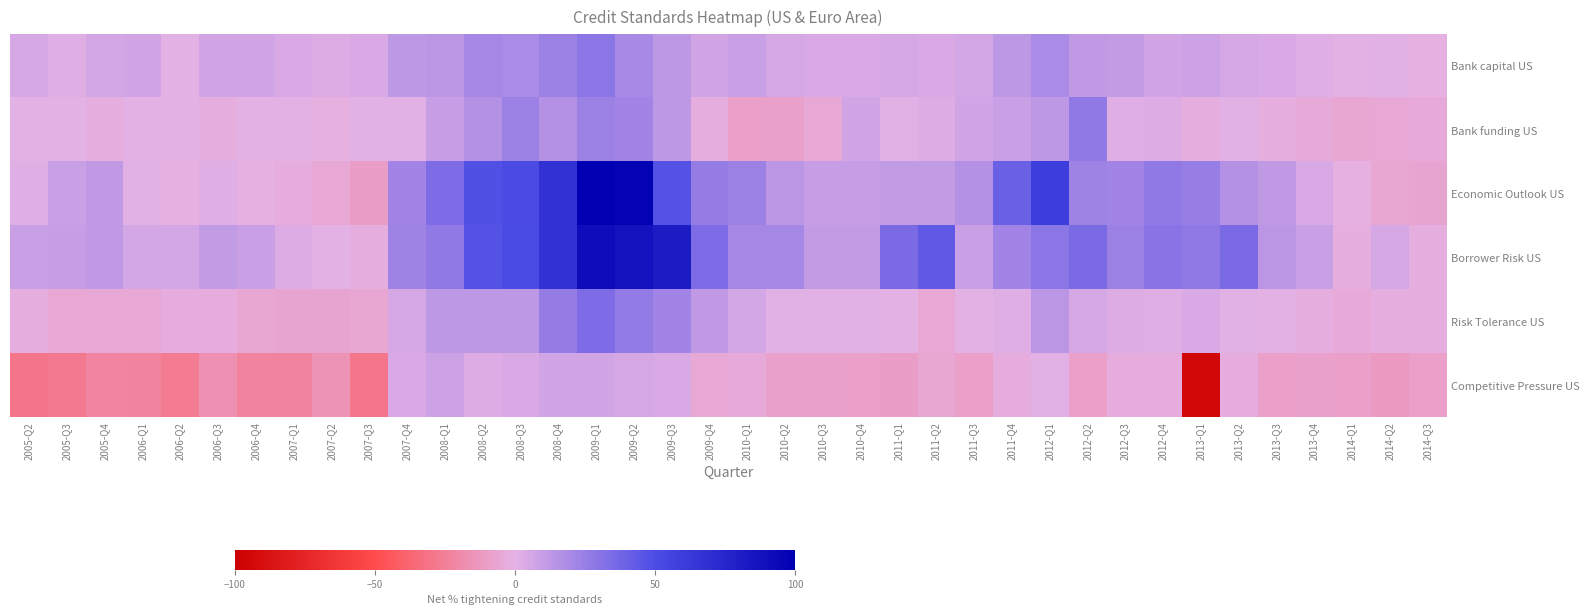

Rank the series at 2010-Q2 from lowest to highest value.

Bank funding US, Competitive Pressure US, Risk Tolerance US, Bank capital US, Economic Outlook US, Borrower Risk US